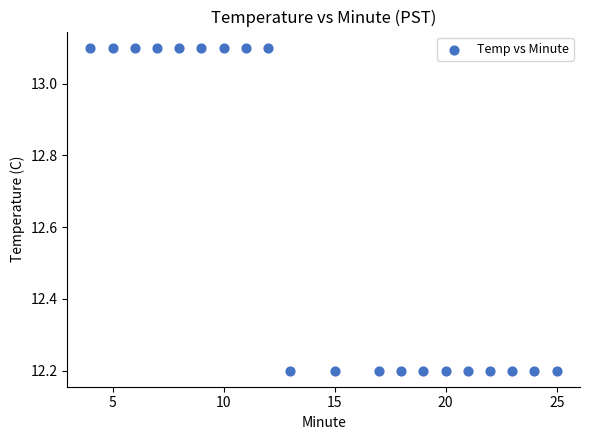

What is the range of Y values (max minus min)?

0.9